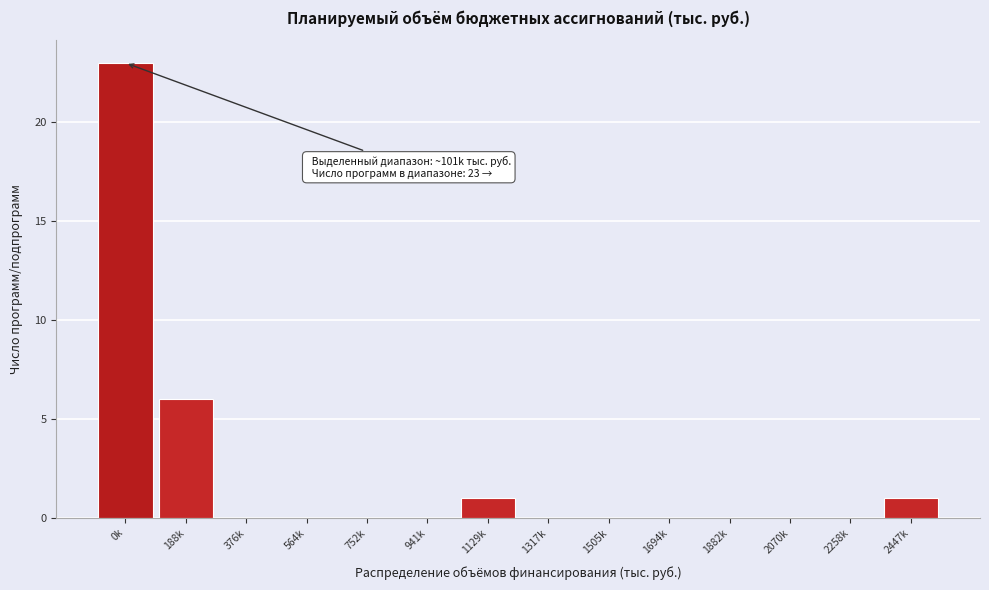

Reading right to left, transcribe all the data shown in this chart.

2447k=1	2258k=0	2070k=0	1882k=0	1694k=0	1505k=0	1317k=0	1129k=1	941k=0	752k=0	564k=0	376k=0	188k=6	0k=23